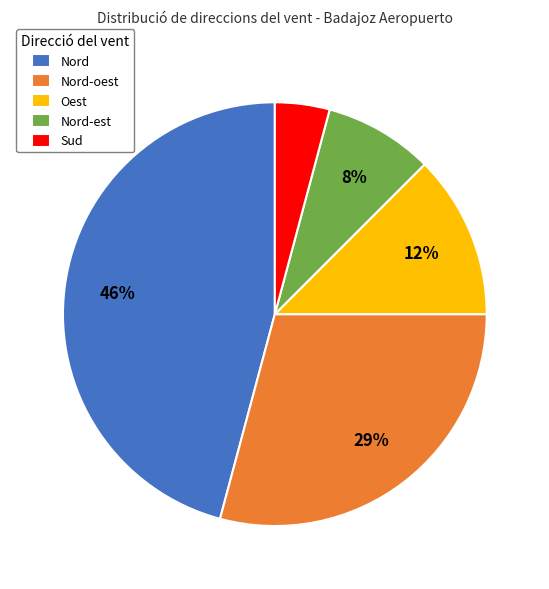

Which has a higher value, Sud or Nord-oest?

Nord-oest